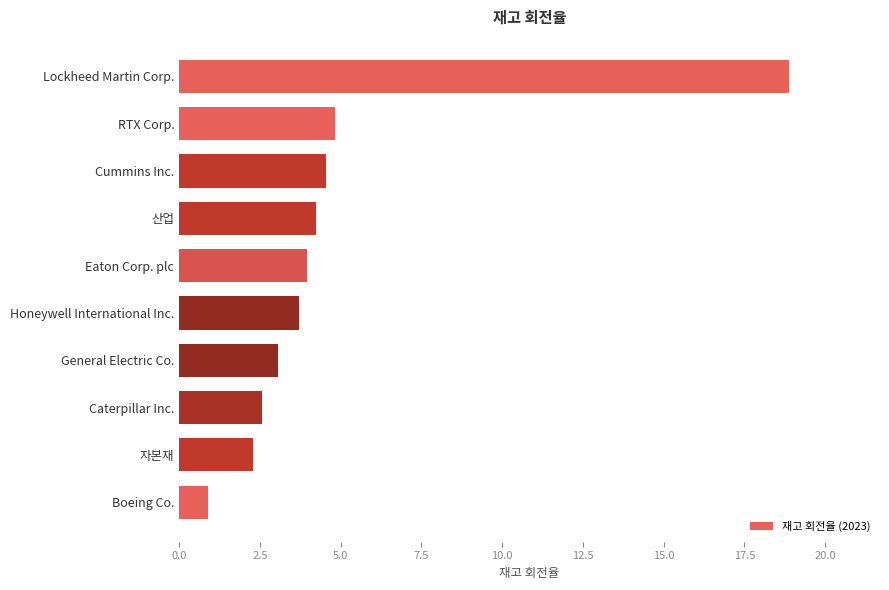

What is the sum of all values?

49.0